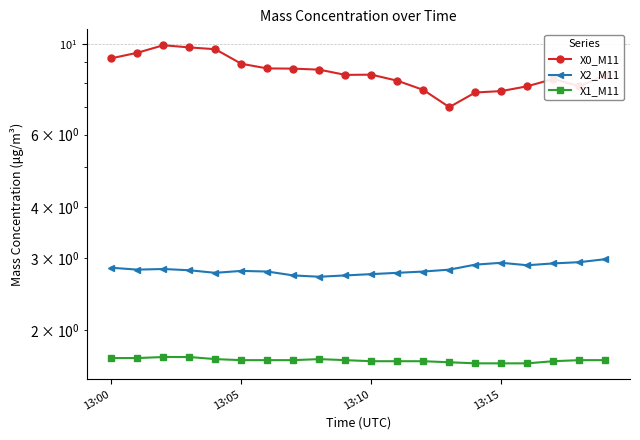

How many lines are shown in the chart?

3